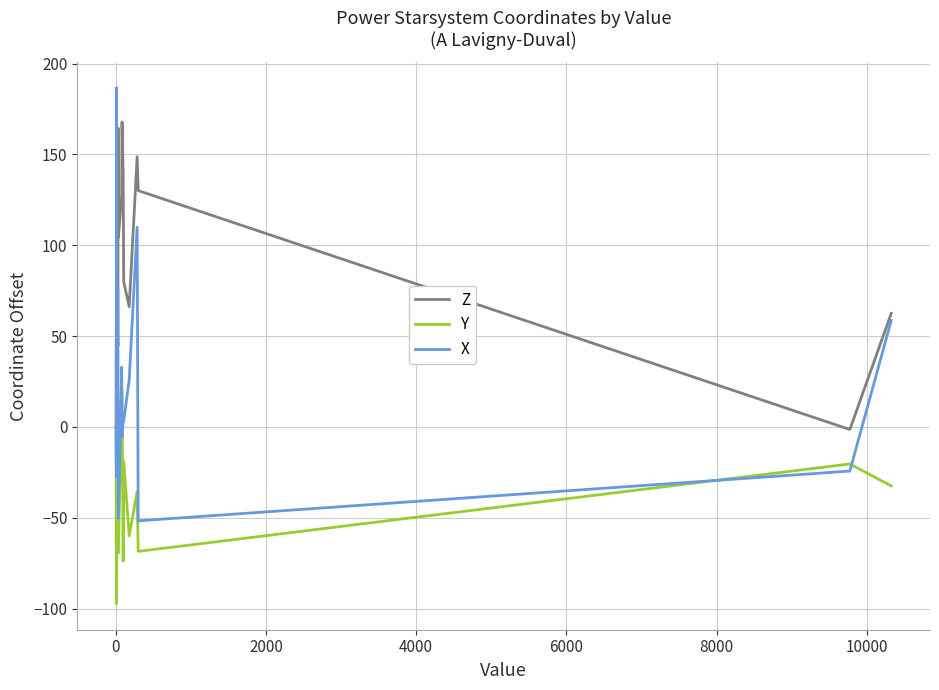

Between 0 and 10000, which series saw the biggest shift?

X